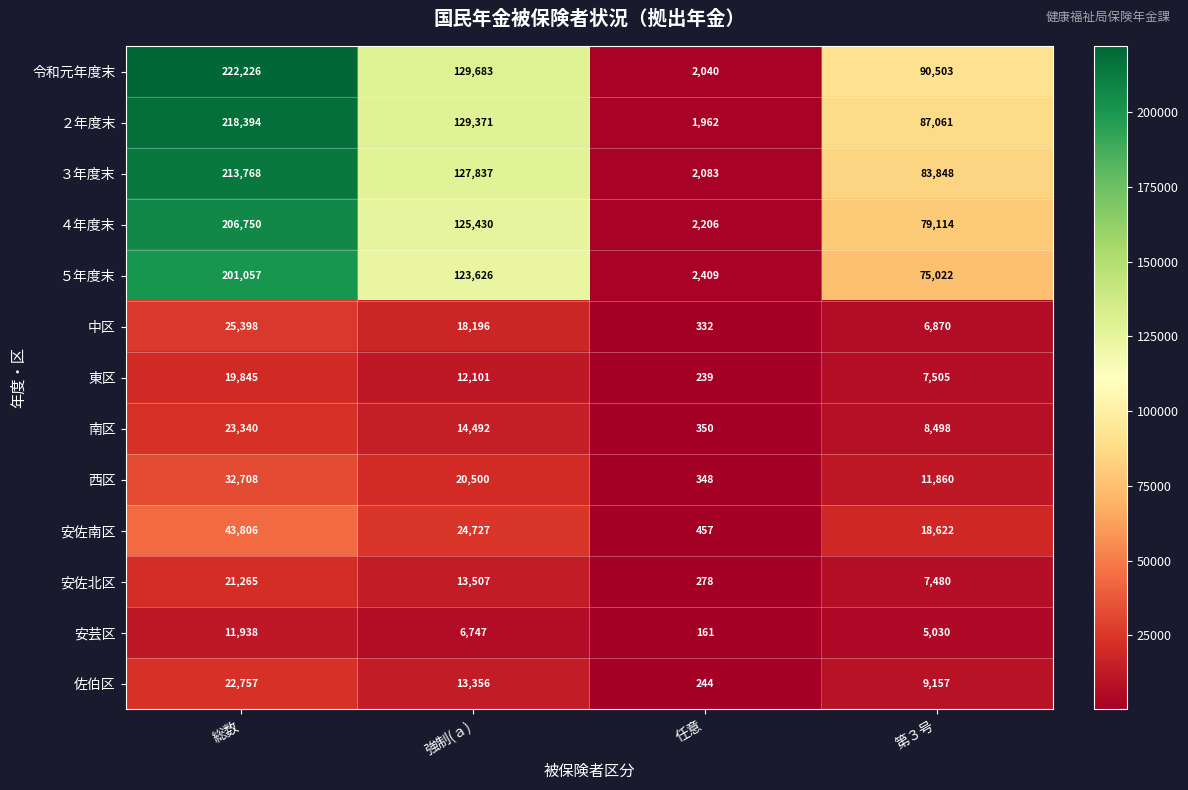

At how many categories does at least one series exceed 86439?

3